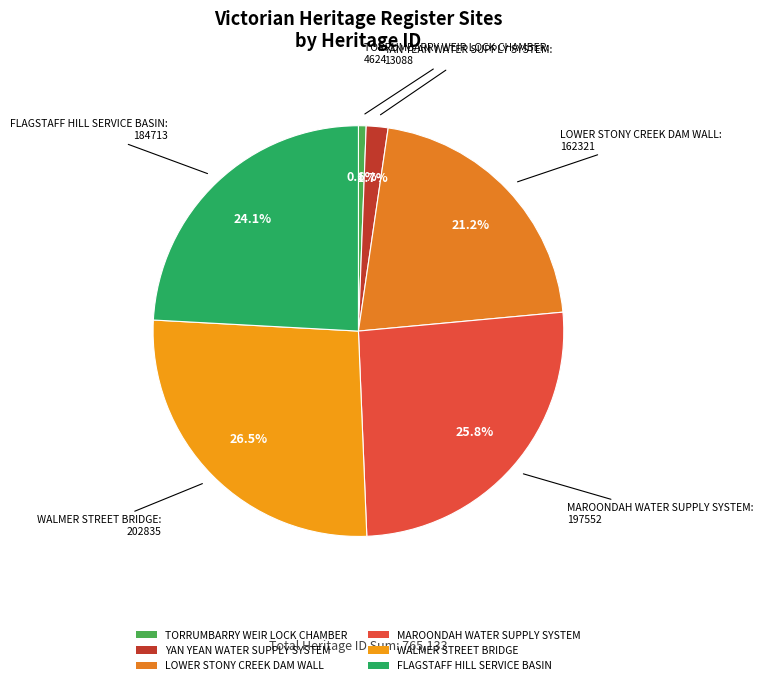

True or false: YAN YEAN WATER SUPPLY SYSTEM accounts for 2% of the total.

True